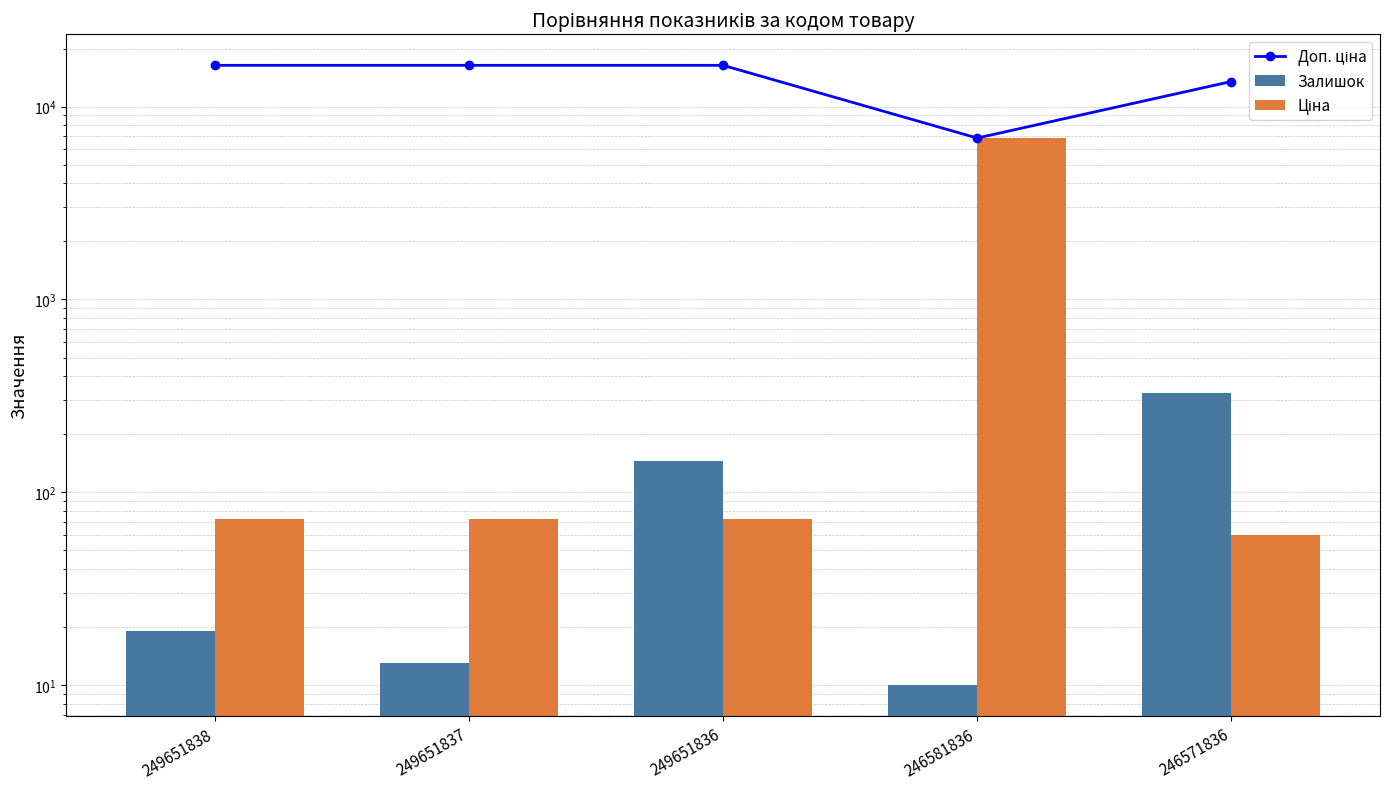

Which has a higher value, 246571836 or 249651837?

249651837